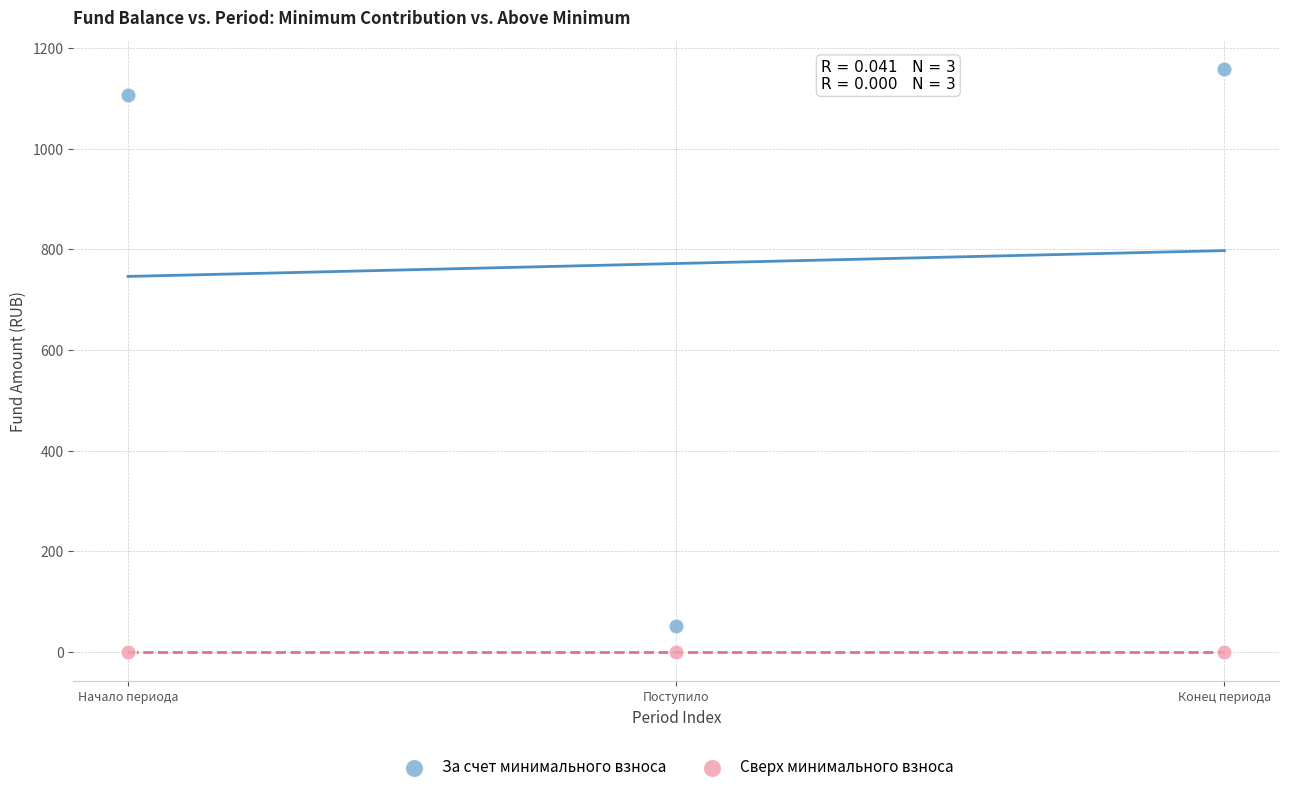

Across all data points, what is the average X value?

2.0